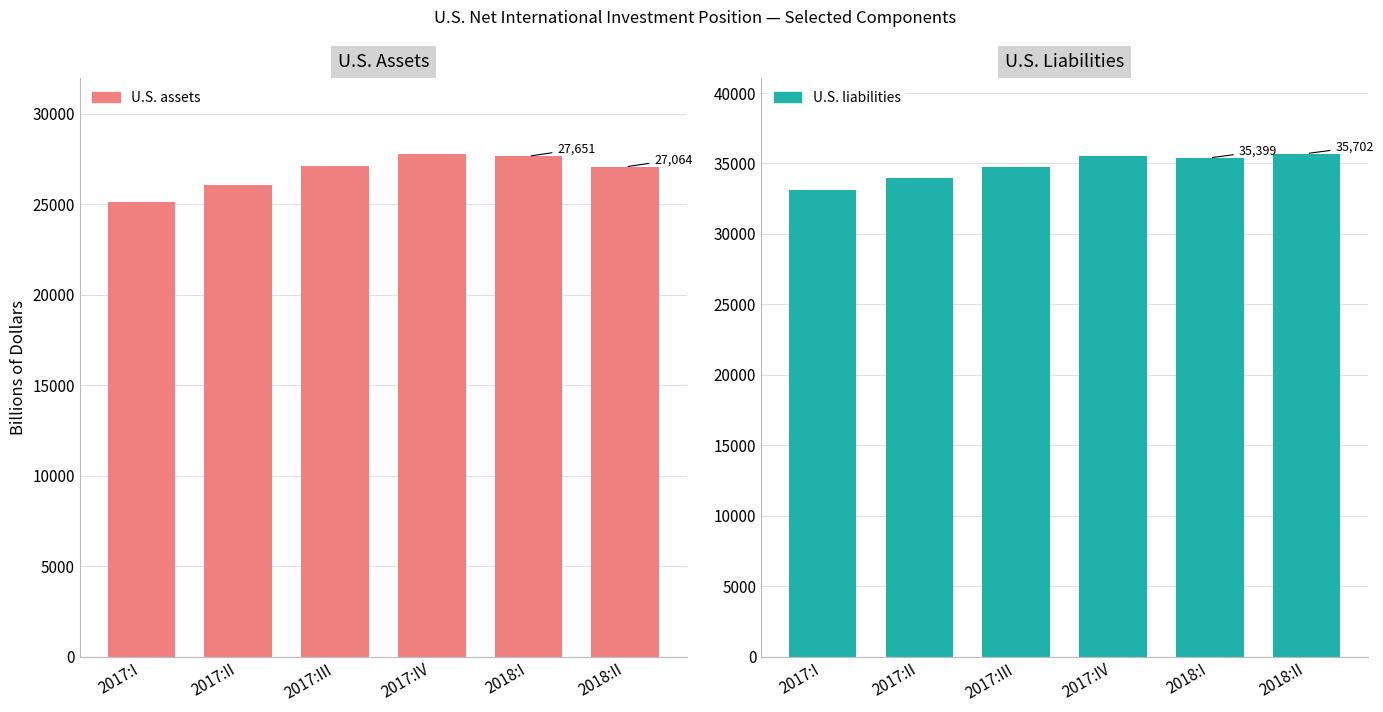

Which series changed the most between 2017:III and 2018:II?

U.S. liabilities